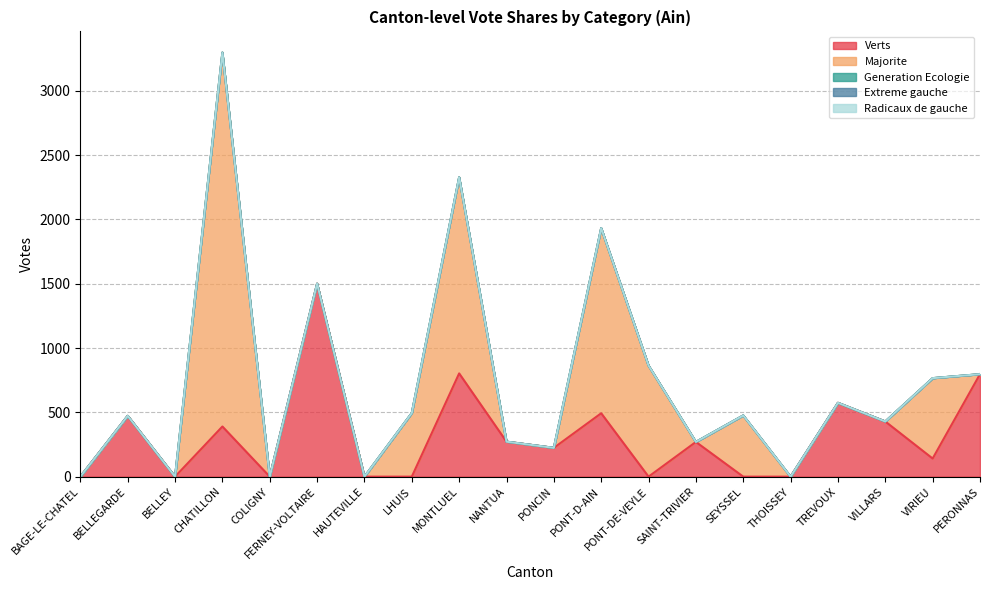

How many lines are shown in the chart?

5